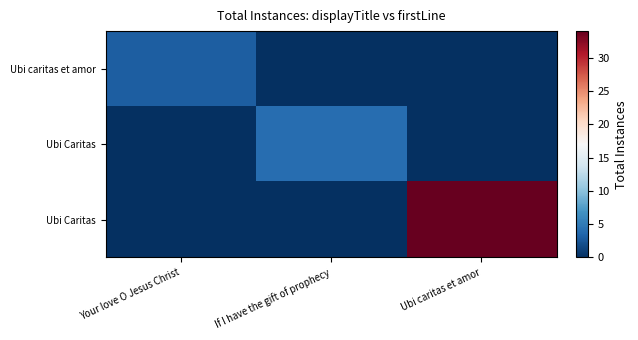

Which label corresponds to the largest value in the chart?

Ubi caritas et amor